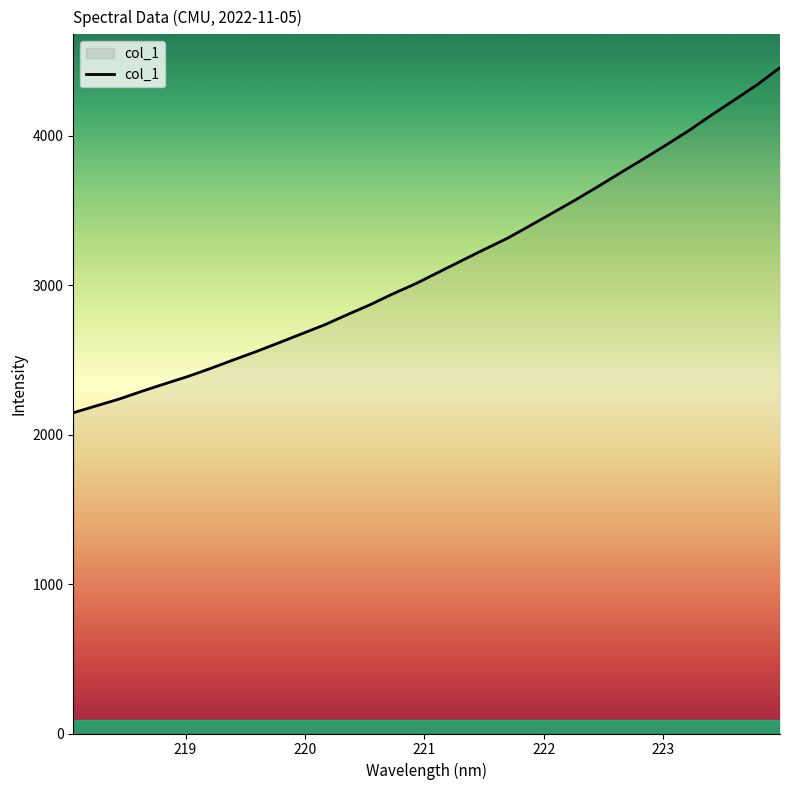

Count the number of categories in the chart.

32